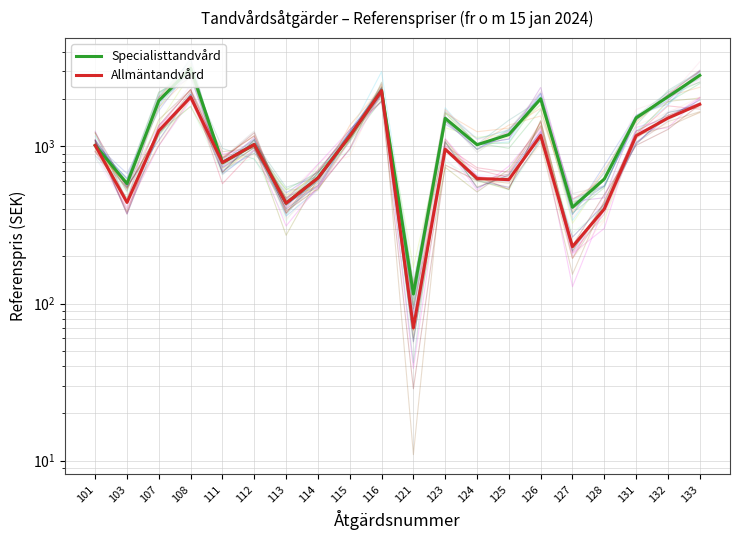

Does the chart display data point markers on the line(s)?

No